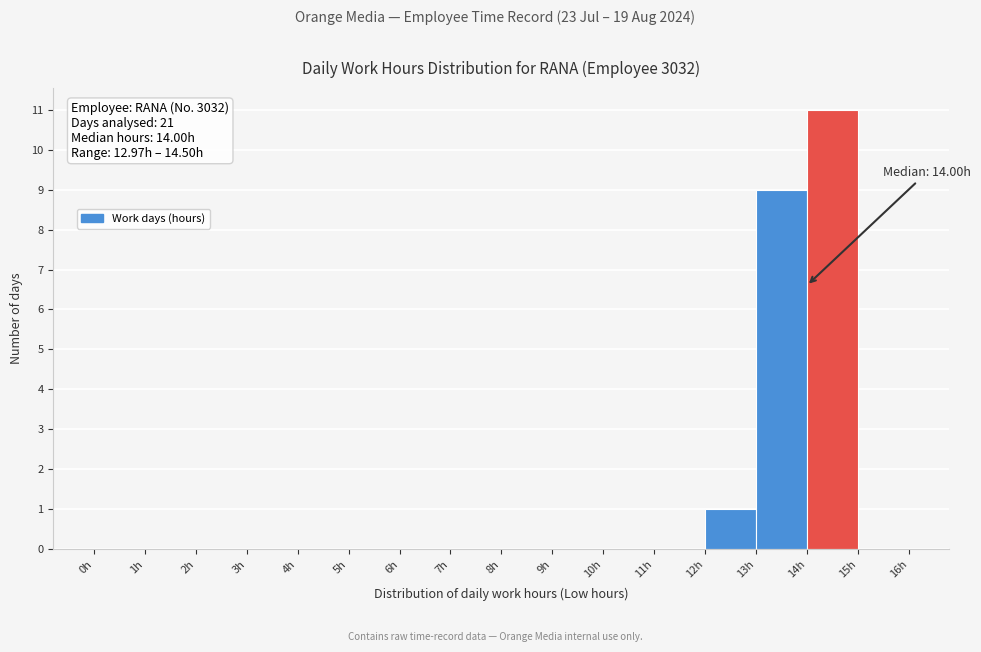

Over which range of the x-axis is the bar tallest?

14 to 15